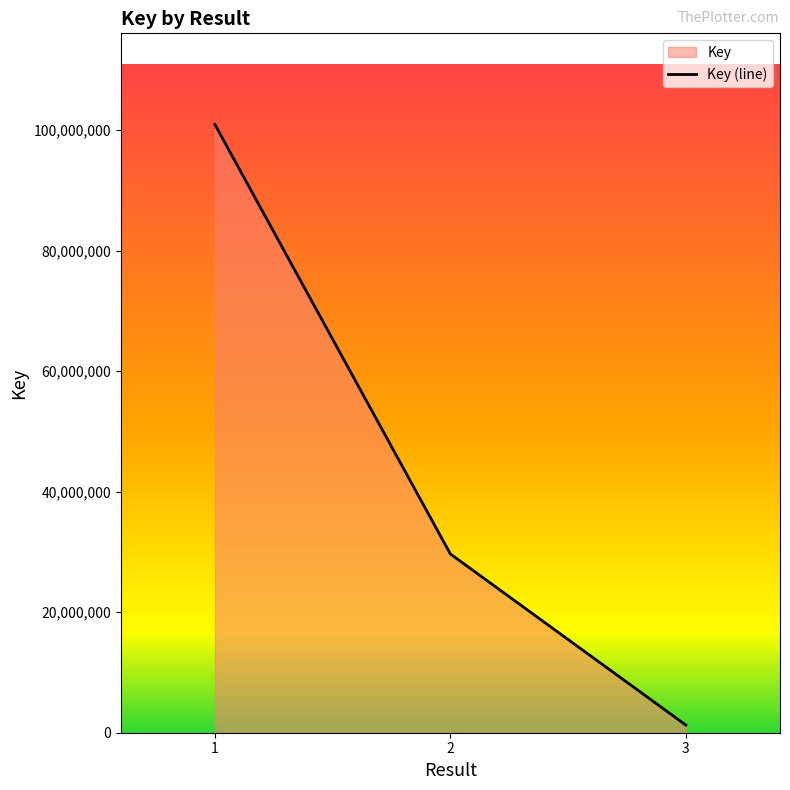

What is the greatest value displayed?

100918891